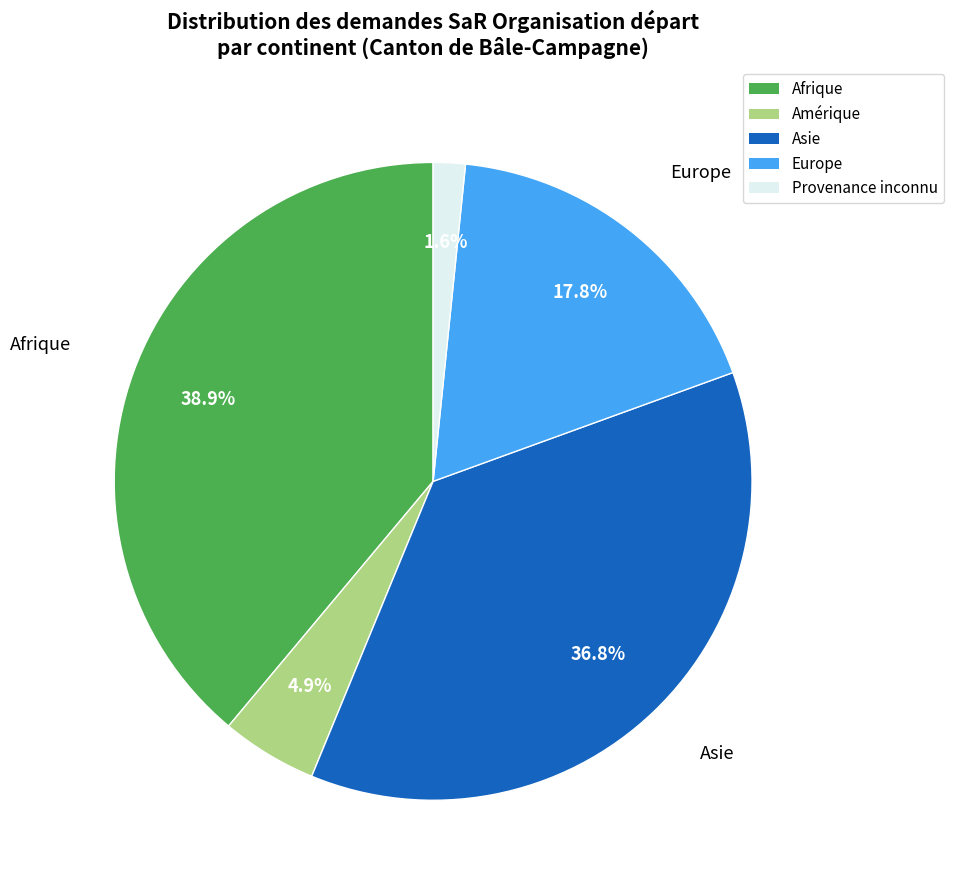

Is there a majority slice in this chart?

No